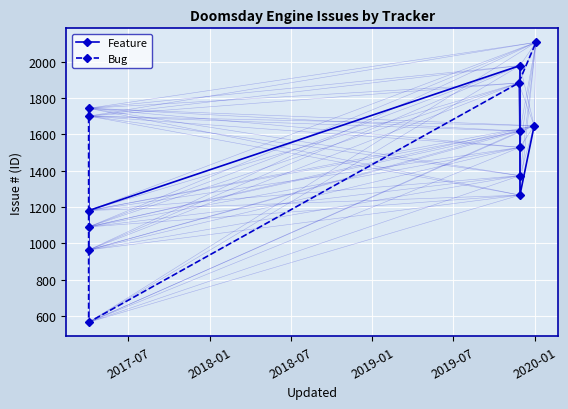

At how many categories does at least one series exceed 1376?

6